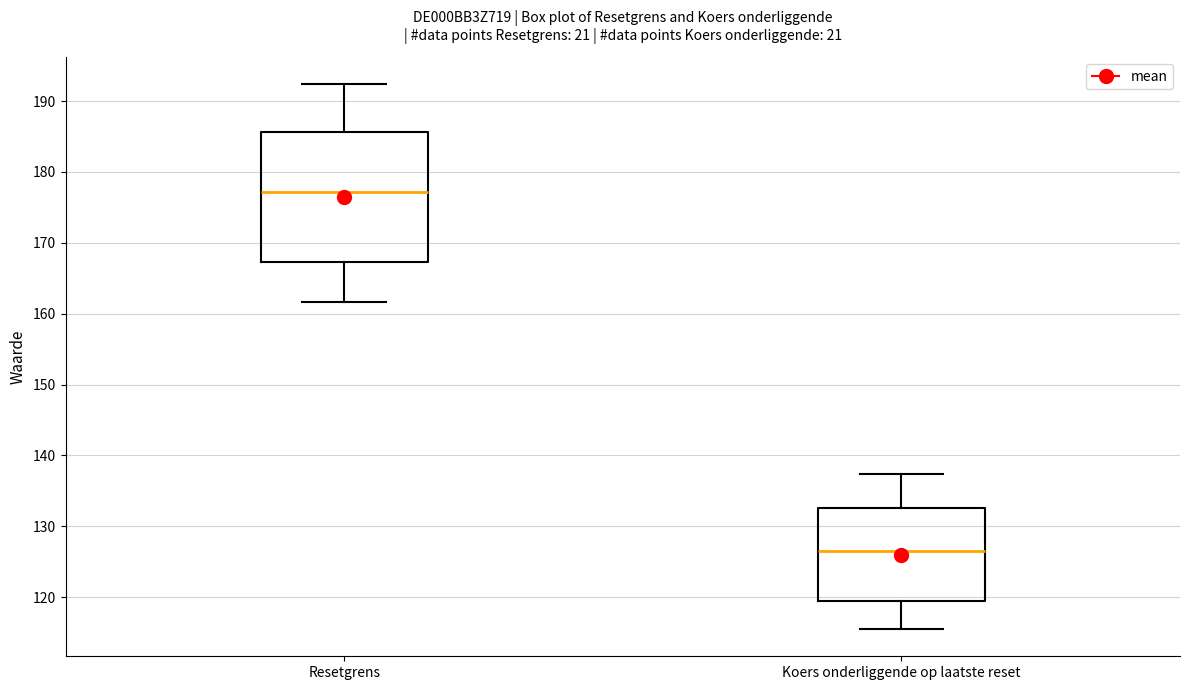

Reading left to right, transcribe this box plot: for each box, give where its median line is, the range the box spans, and where its two whiskers end, as read against the y-axis. The values are not printed on the chart, so give them approximately, as read against the axis.

Resetgrens: median 177, box 167 to 186, whiskers 162 to 192
Koers onderliggende op laatste reset: median 127, box 120 to 133, whiskers 116 to 137